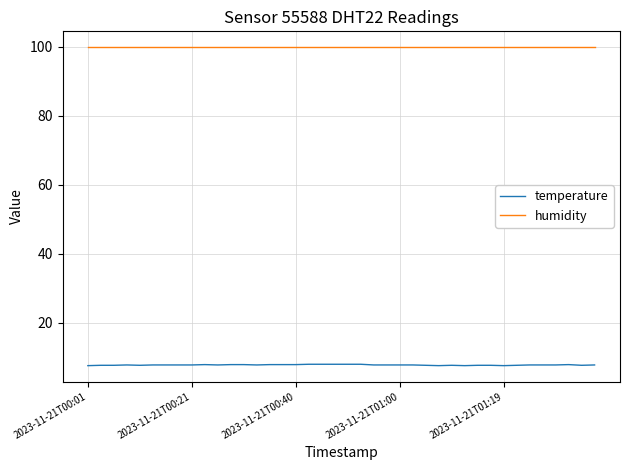

Which series has the largest range (max minus min)?

temperature